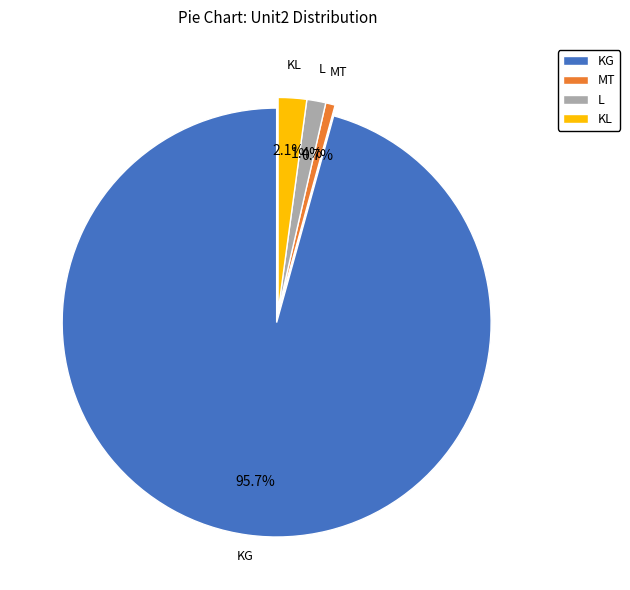

Which category has the smallest portion of the pie?

MT